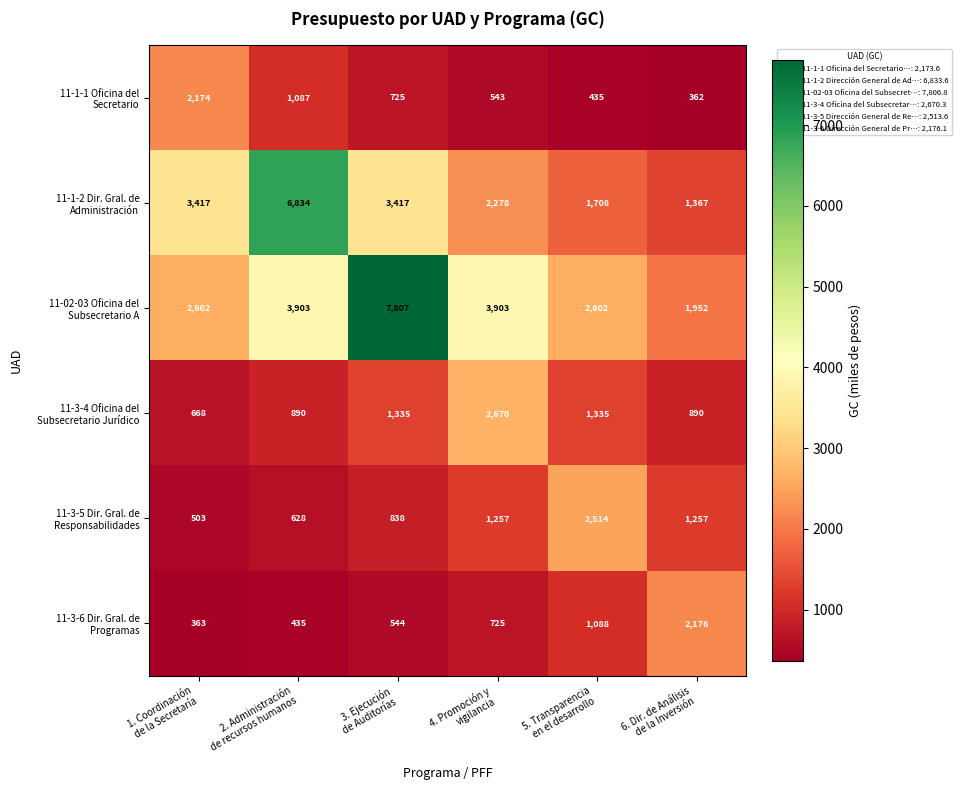

What is the maximum value shown in the chart?

7807